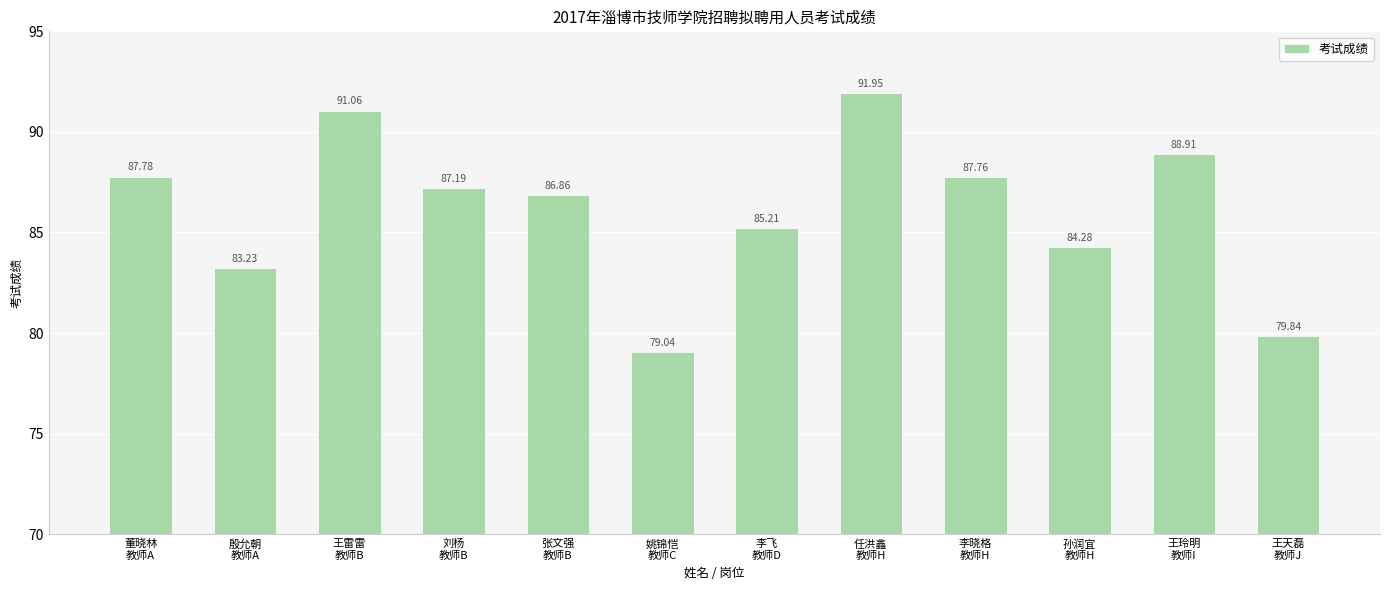

What is the sum of all values?

1033.1